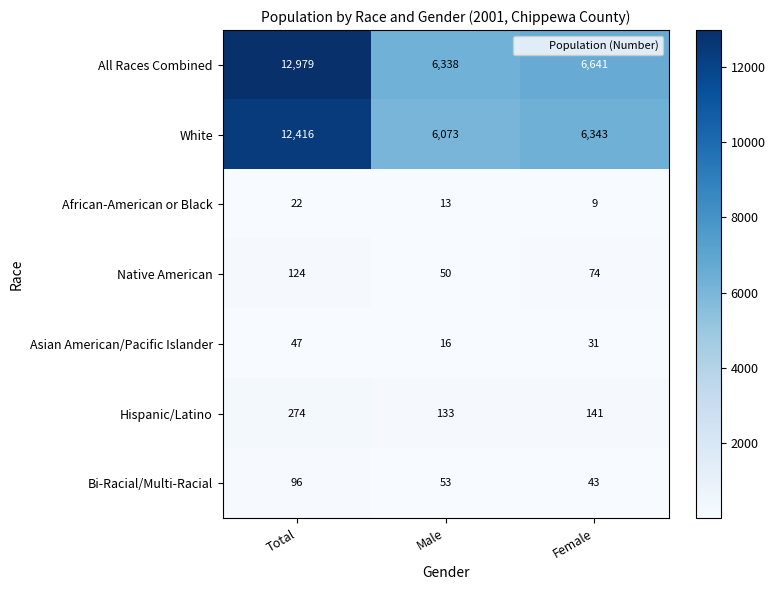

Is it true that Bi-Racial/Multi-Racial equals 62 at Female?

False